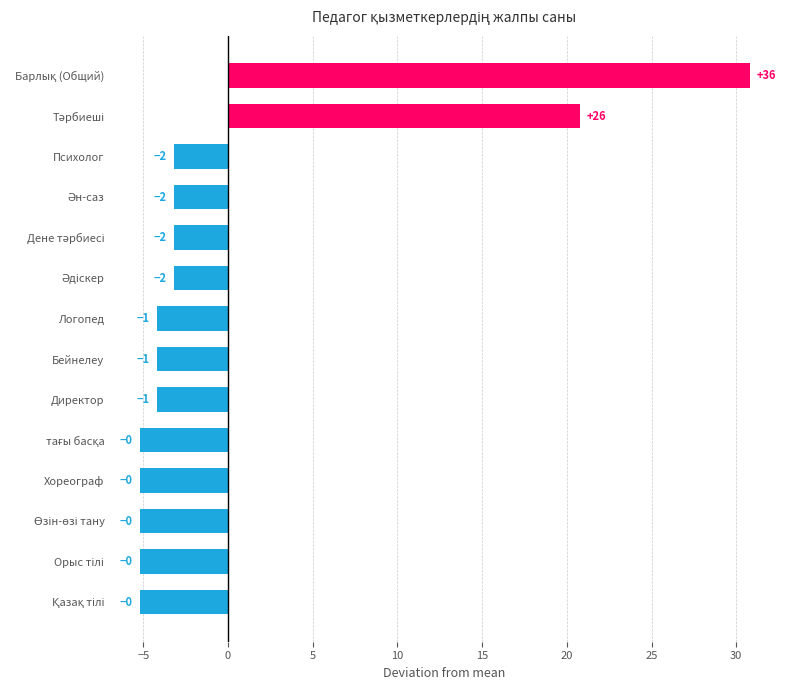

How many bars are there in total?

14